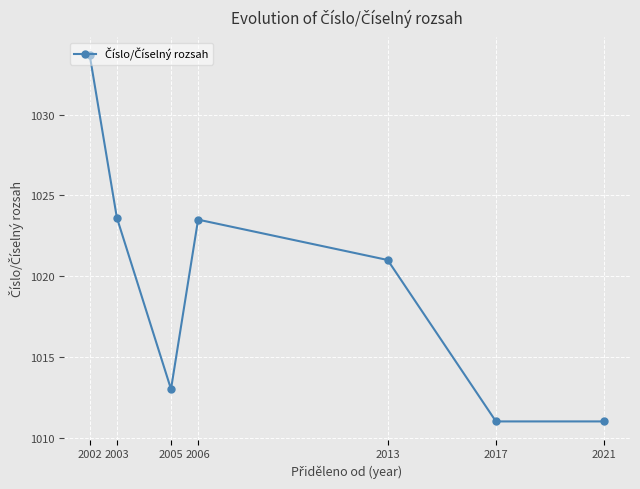

True or false: the data shows 1021.0 at 2013.

True